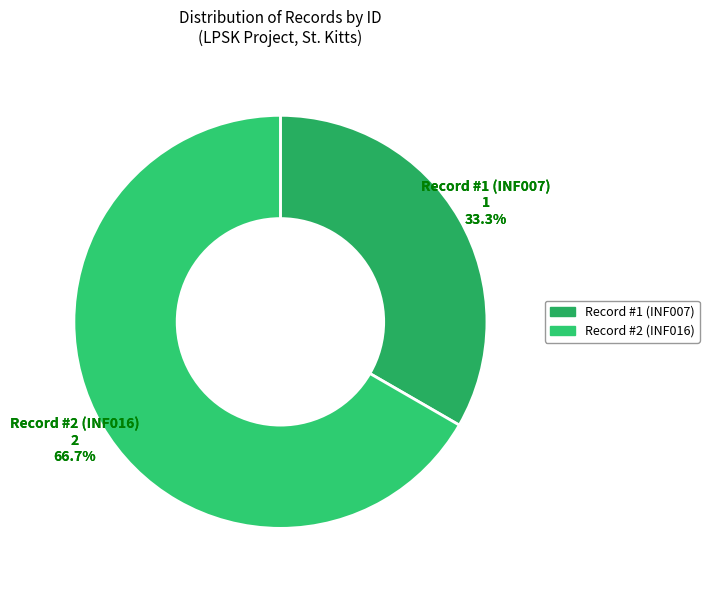

What percentage is the #2 slice, to the nearest percent?

67%